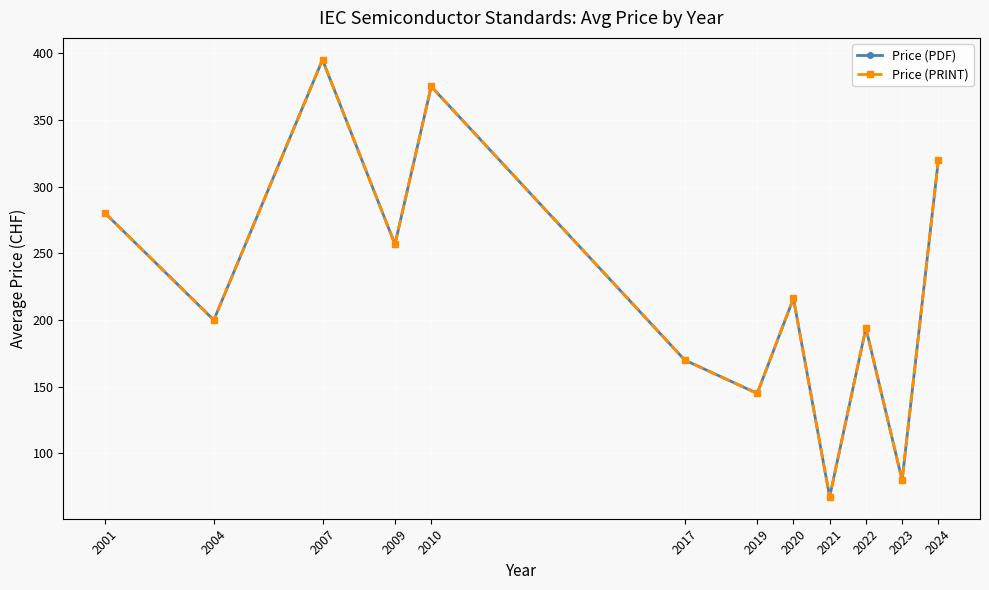

In Price (PRINT), how many points are lower than both neighbors (excluding endpoints)?

5